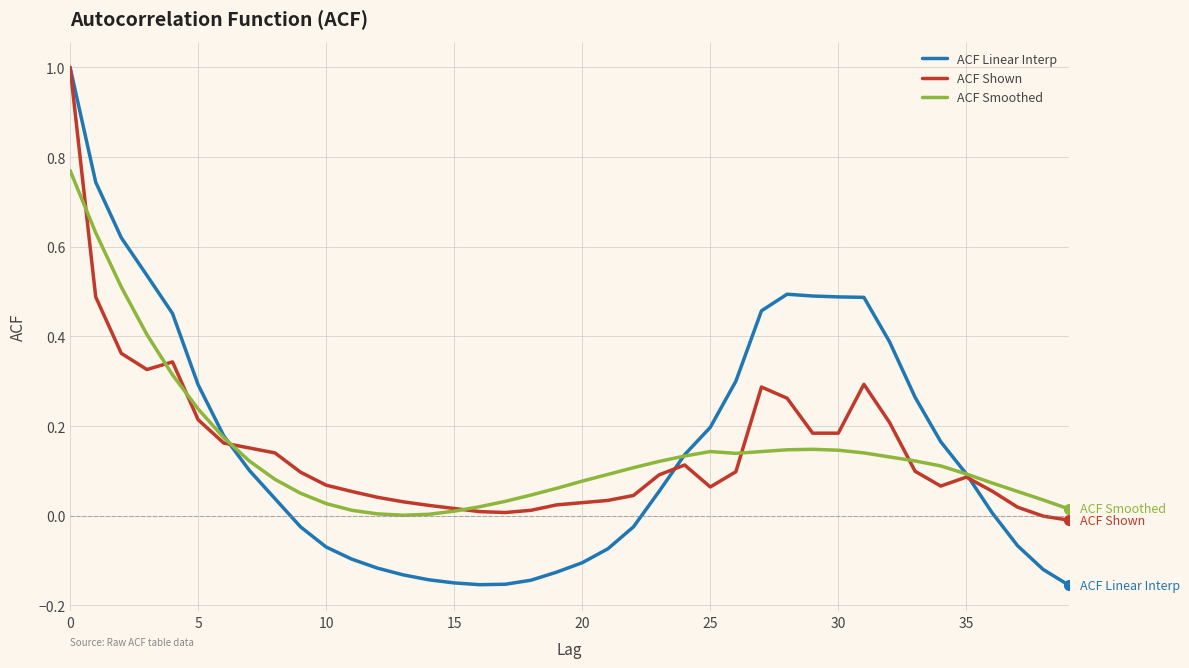

What is the highest value of the ACF Linear Interp series?

1.0